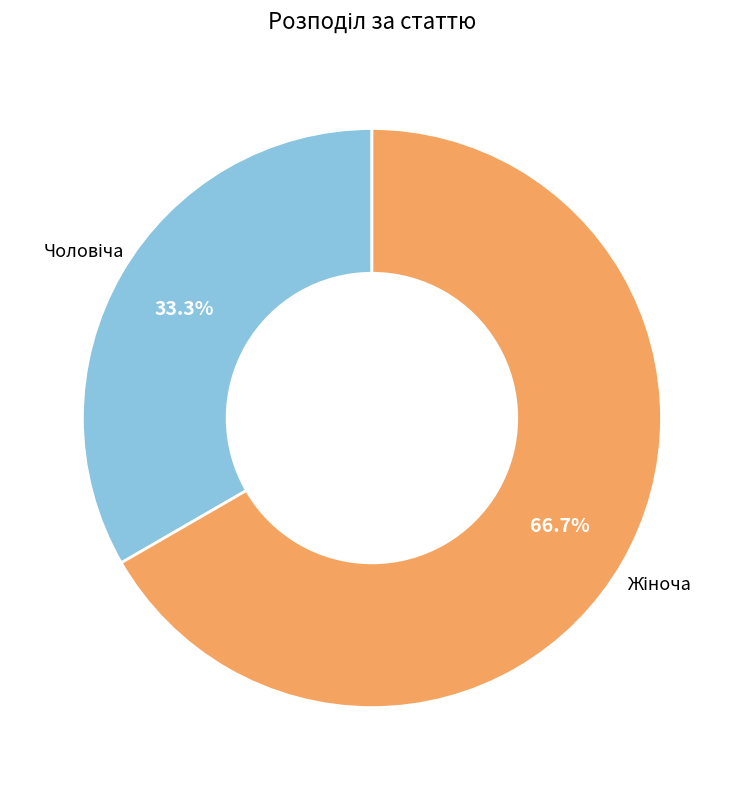

Count the number of slices in the pie.

2